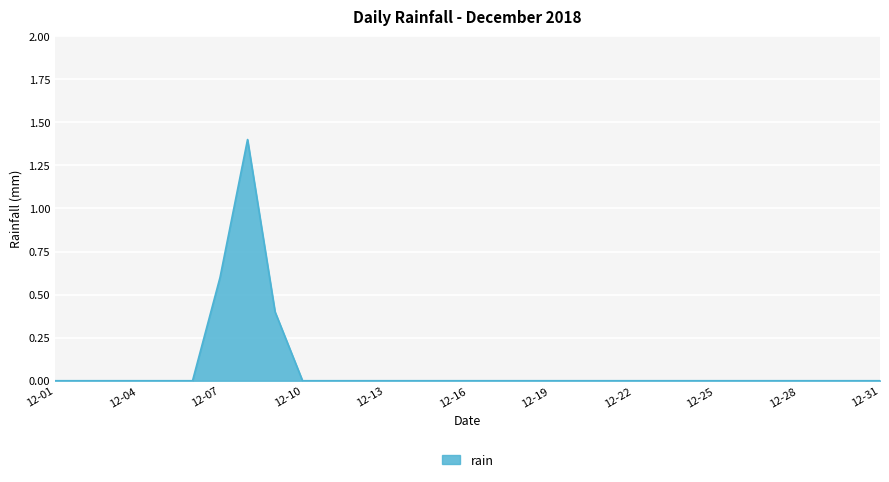

What is the greatest value displayed?

1.4